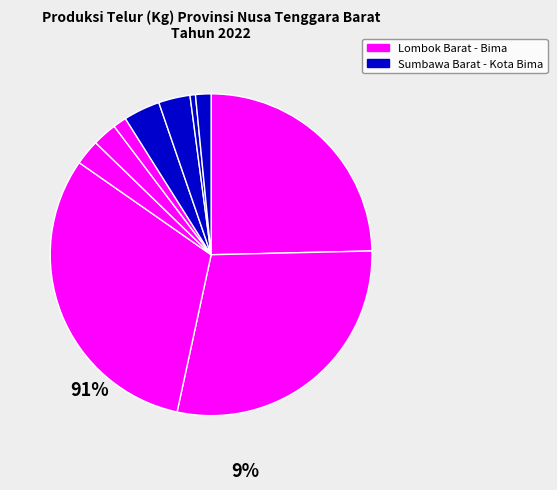

Count the number of slices in the pie.

10